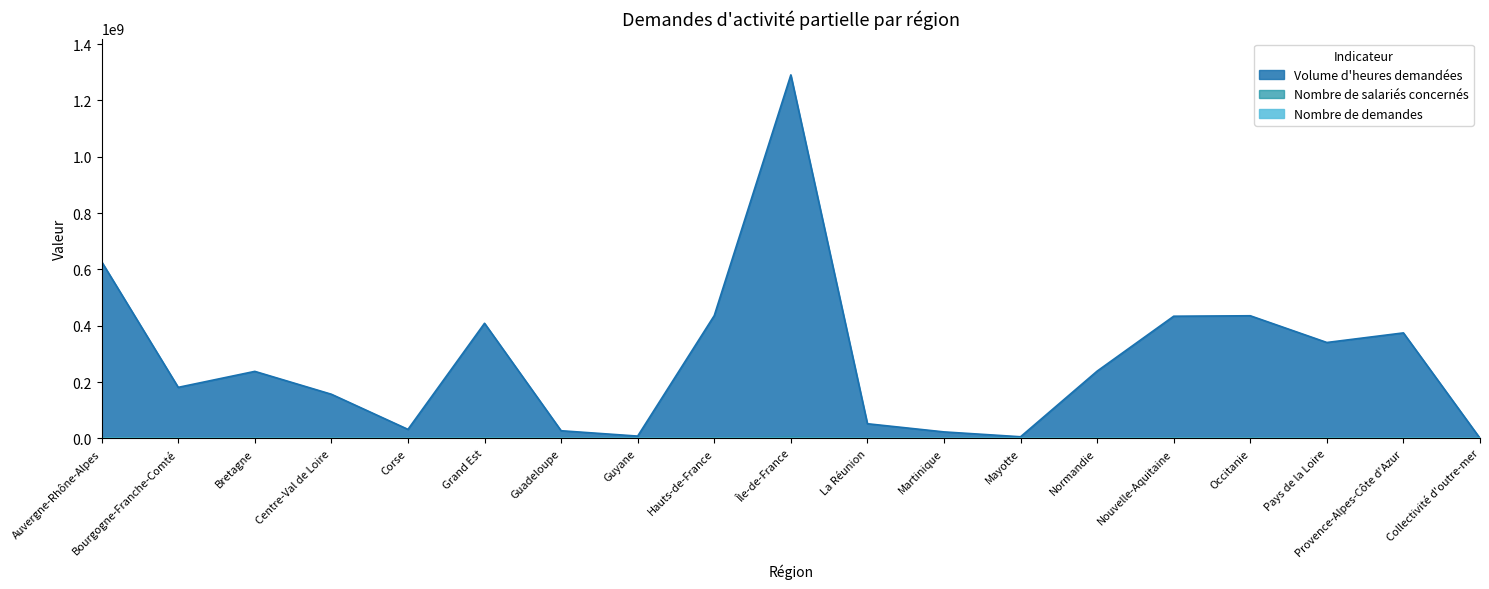

True or false: Nombre de salariés concernés and Volume d heures demandées cross at least once.

False